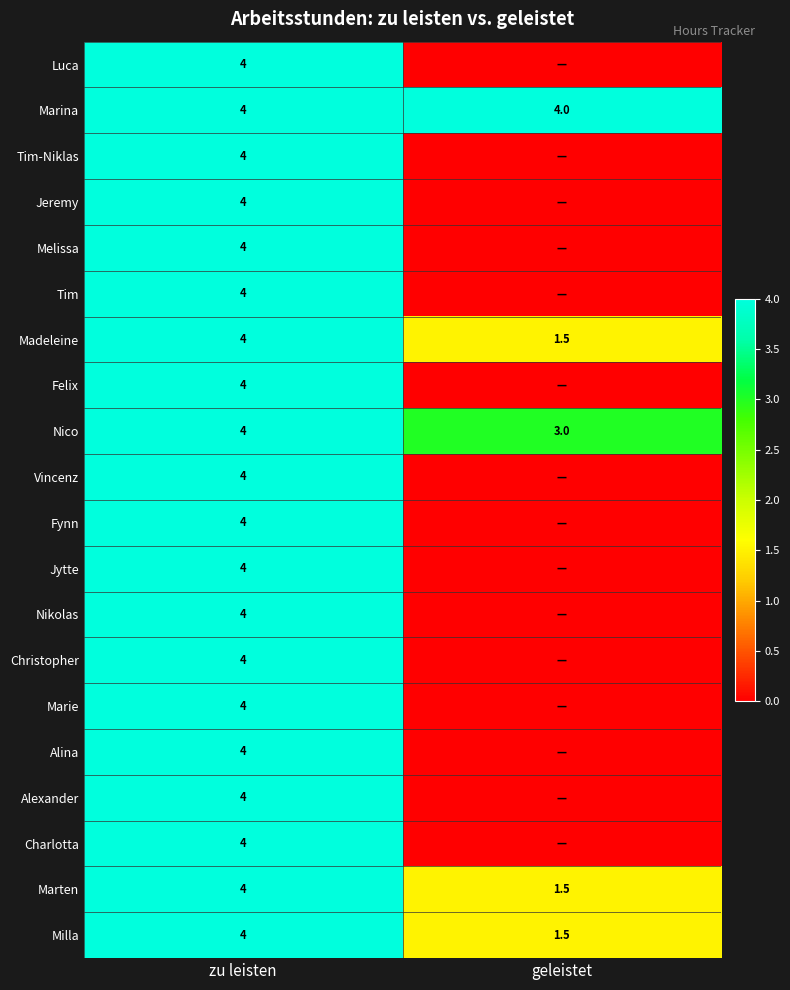

Count the Milla values in the range 1 to 4.

2